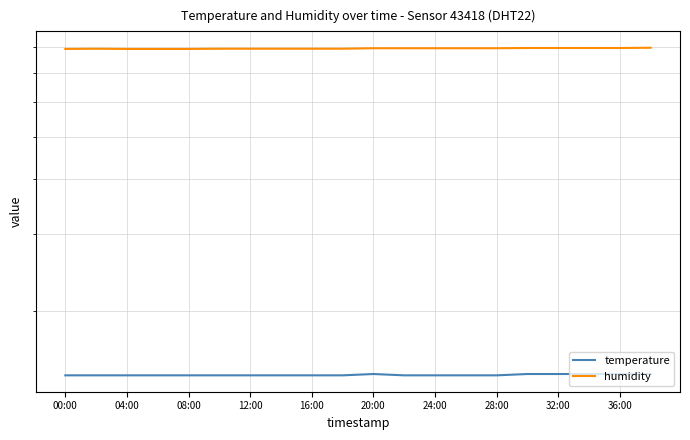

What position from the left is 16:00?

9